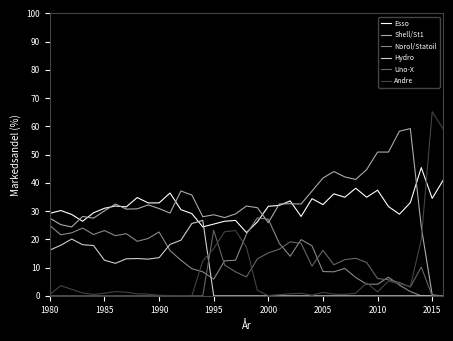

How many distinct data groups are displayed?

6